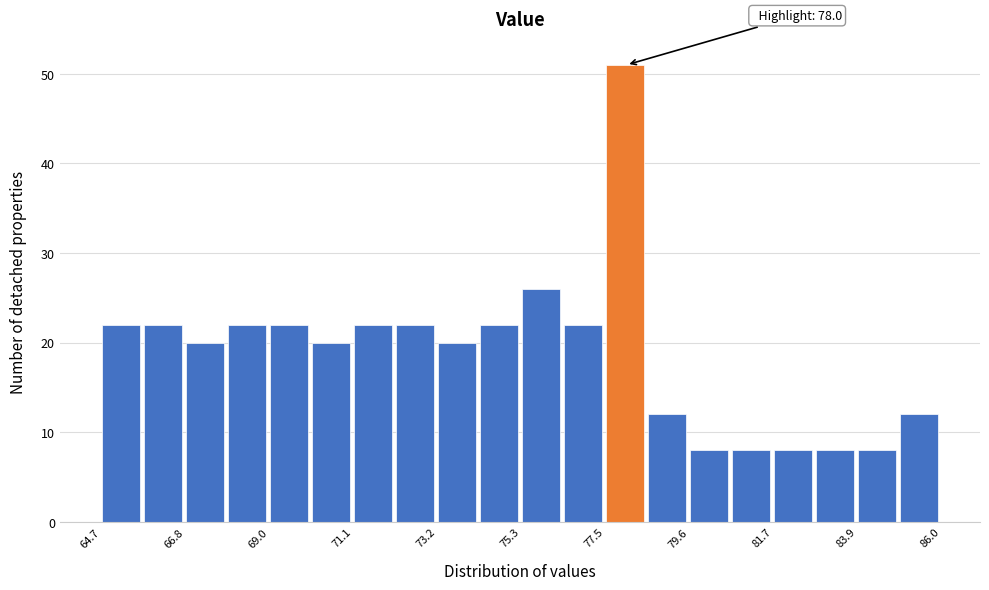

Around what value on the x-axis is the tallest bar? Give the approximate position of its centre, as read against the axis.

78.0